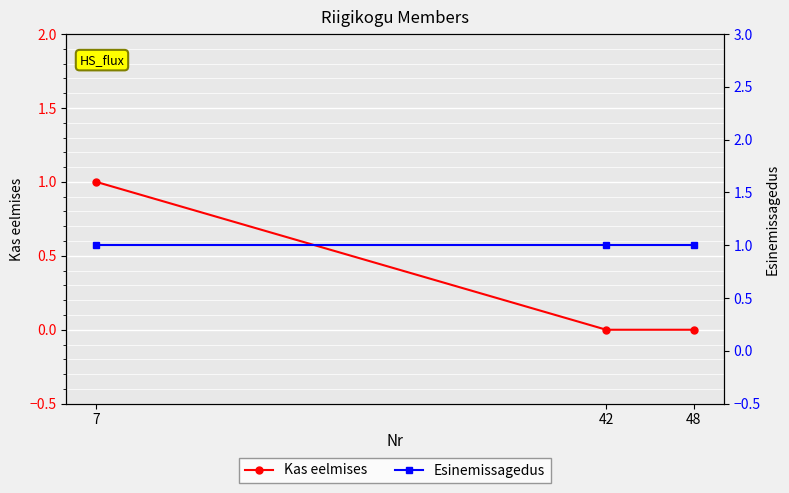

True or false: Kas eelmises has a value of 0 at 42.

True